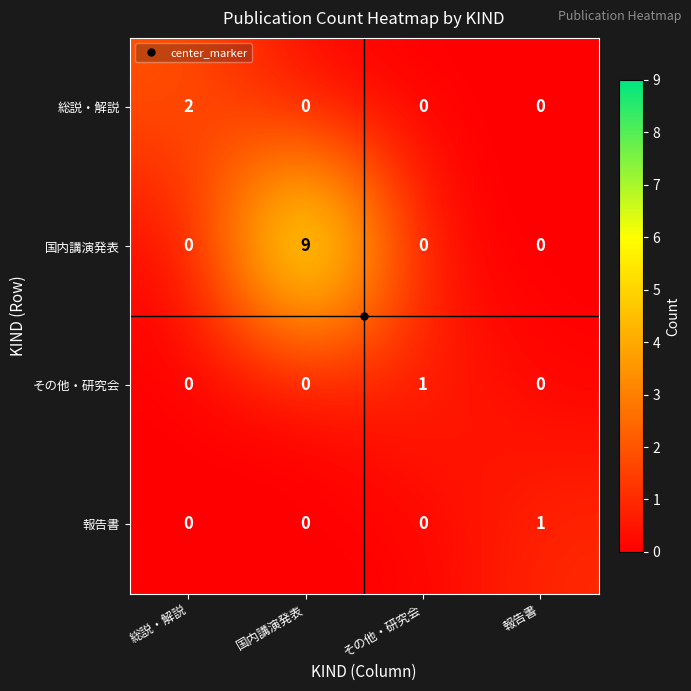

Which series changed the most between 総説・解説 and その他・研究会?

総説・解説